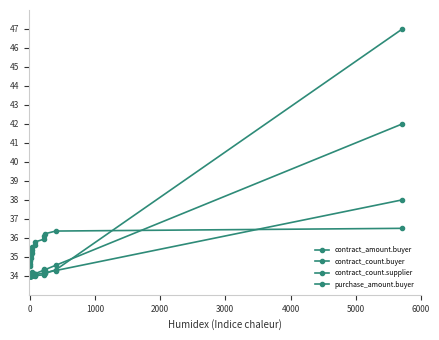

What are all the series names shown in the legend?

contract_amount.buyer, contract_count.buyer, contract_count.supplier, purchase_amount.buyer